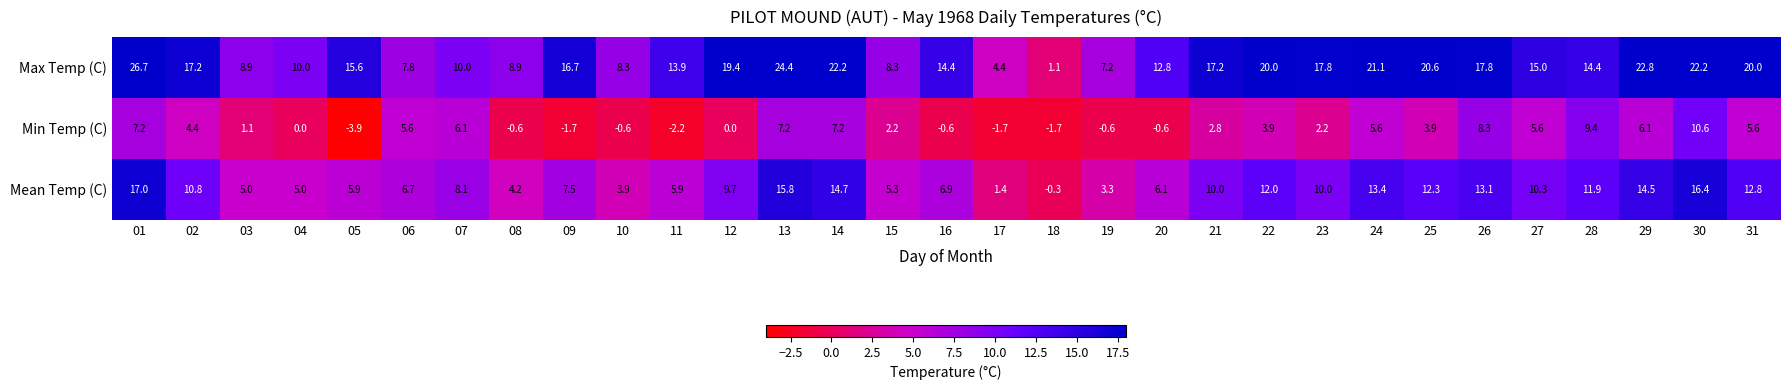

What is the total value across all series at 05?

17.6